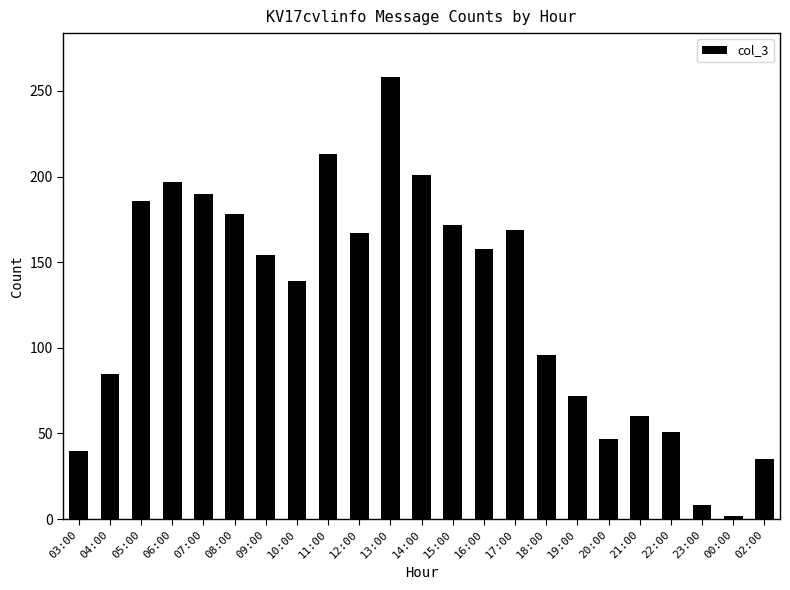

At which label is the value closest to 130?

10:00